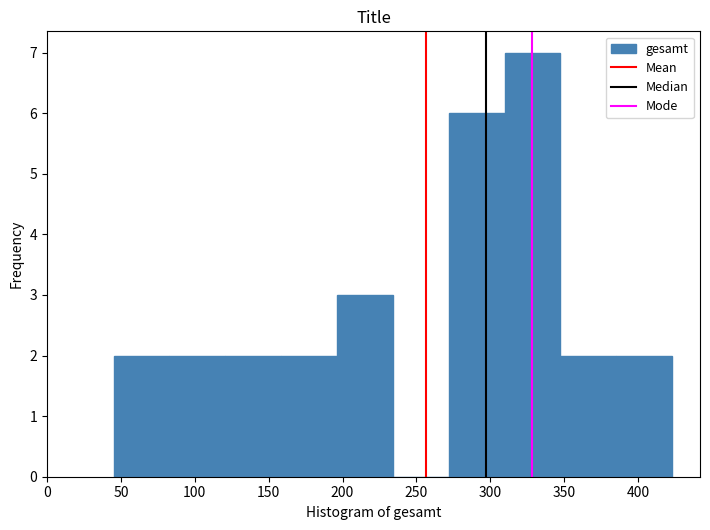

Reading left to right, list every bar in this chart as the range it spans on the x-axis followed by its height. Neither the bar edges nor the heights are printed on the chart, so give them approximately, as read against the axes.

45 to 85: 2
85 to 120: 2
120 to 160: 2
160 to 195: 2
195 to 235: 3
235 to 270: 0
270 to 310: 6
310 to 345: 7
345 to 385: 2
385 to 425: 2